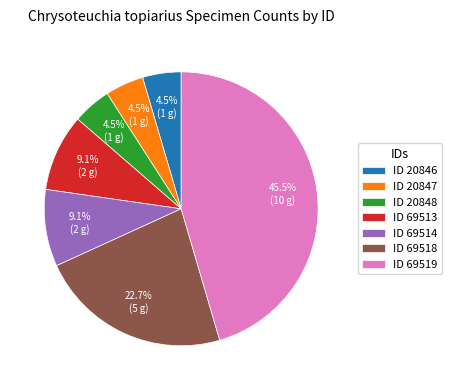

Does ID 69519 account for over 50% of the chart?

No